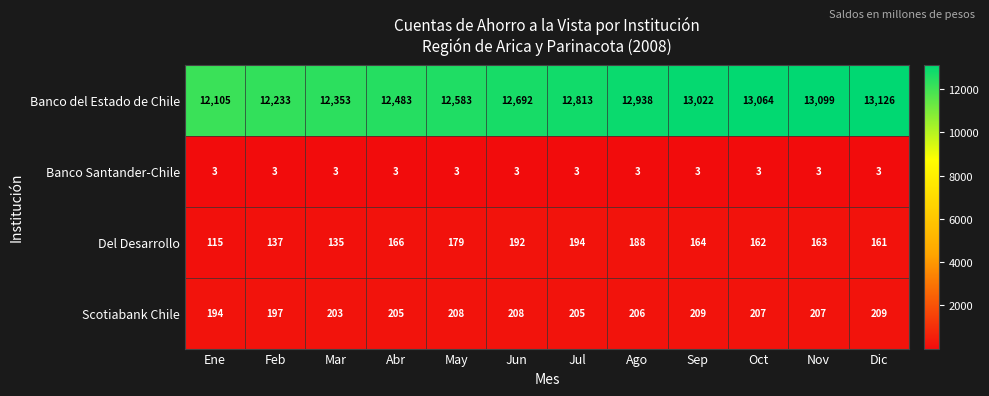

At which label does Scotiabank Chile first exceed 207?

May